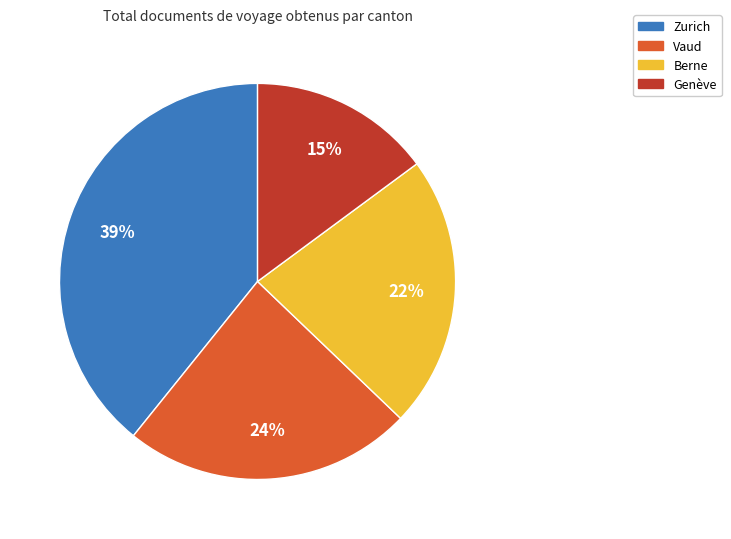

Rank the categories by value from highest to lowest.

Zurich, Vaud, Berne, Genève